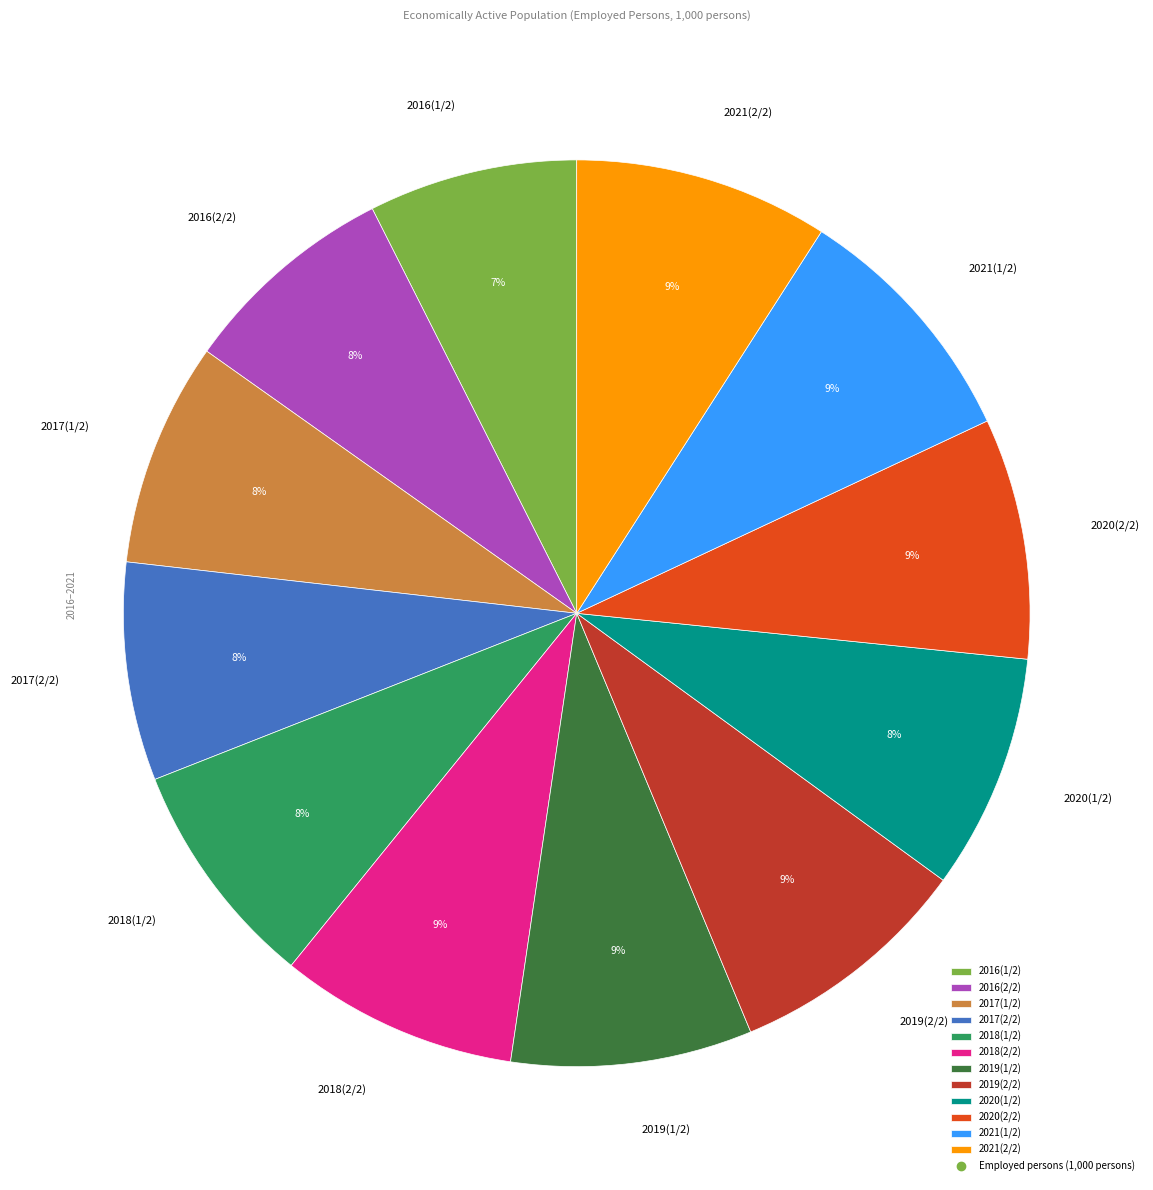

To the nearest percent, what is the difference between the 2016(1/2) and 2021(1/2) slice percentages?

2%